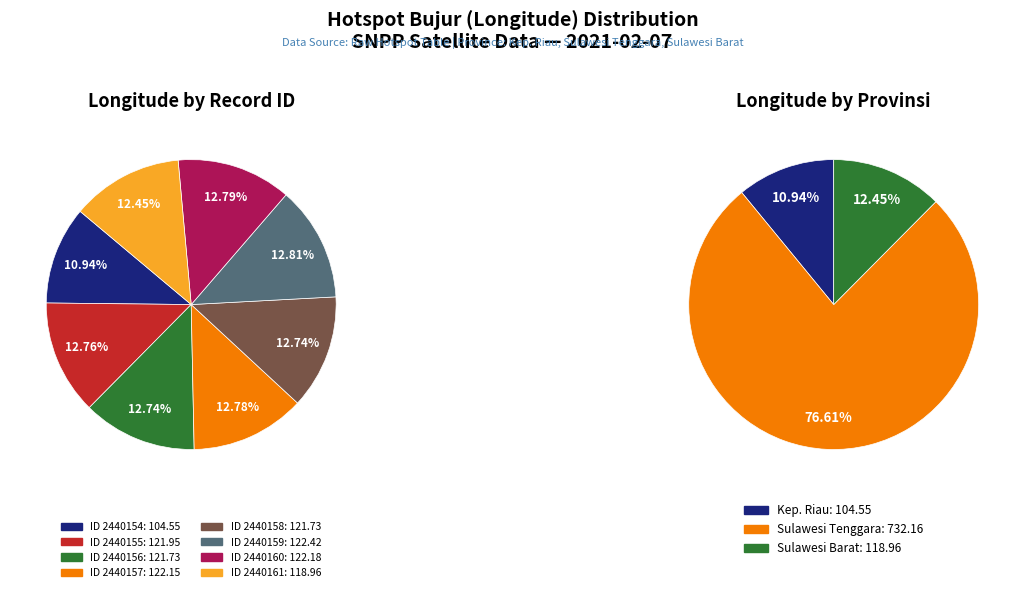

Between 2440161 and 2440157, which is larger?

2440157